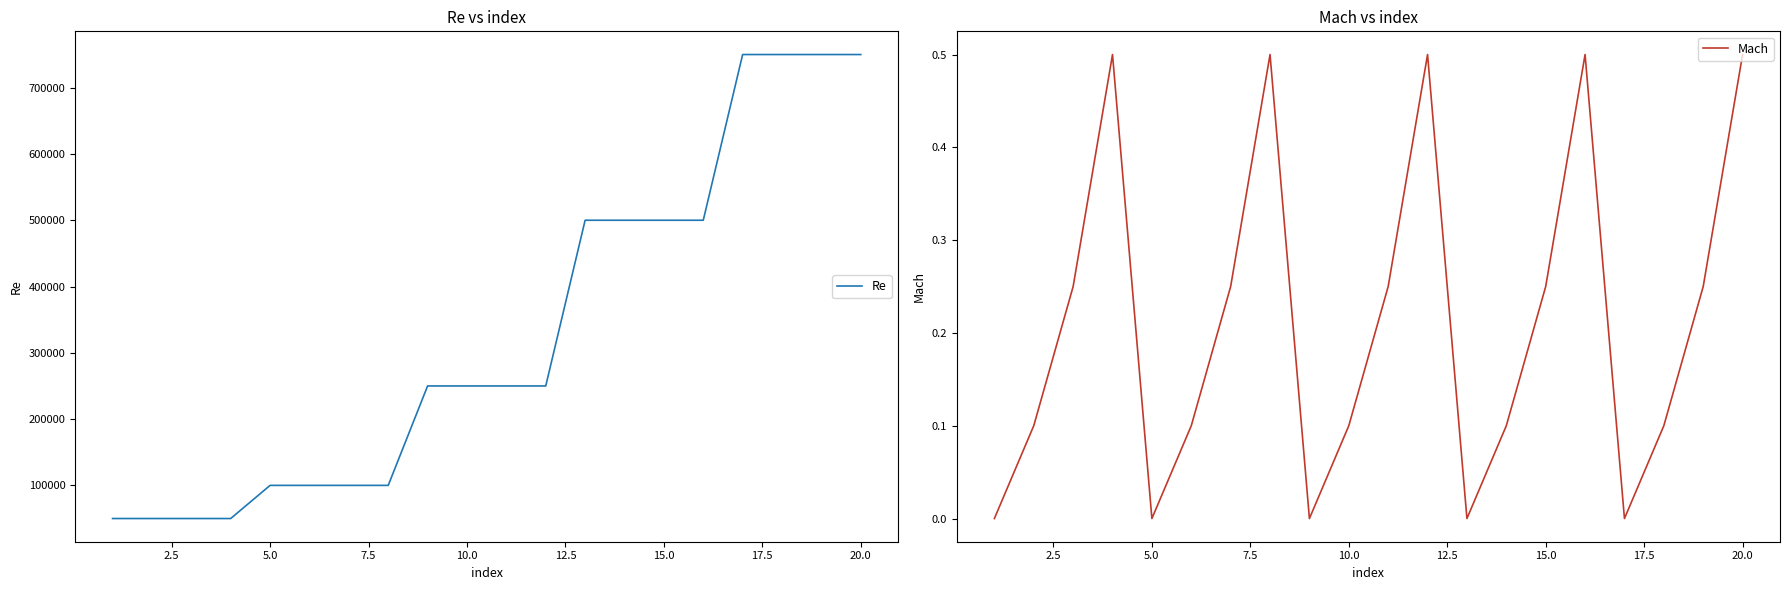

True or false: Mach and Re intersect in this chart.

False